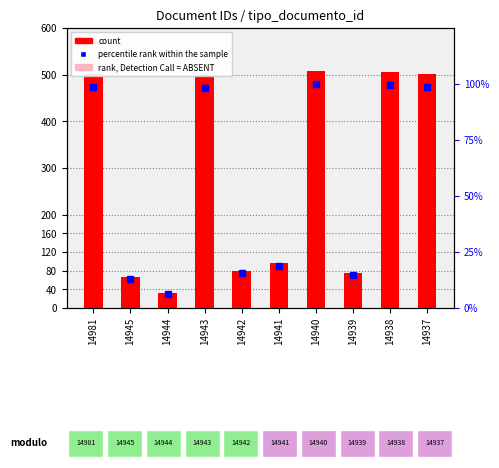

How many data points in percentile rank within the sample are above 98?

5